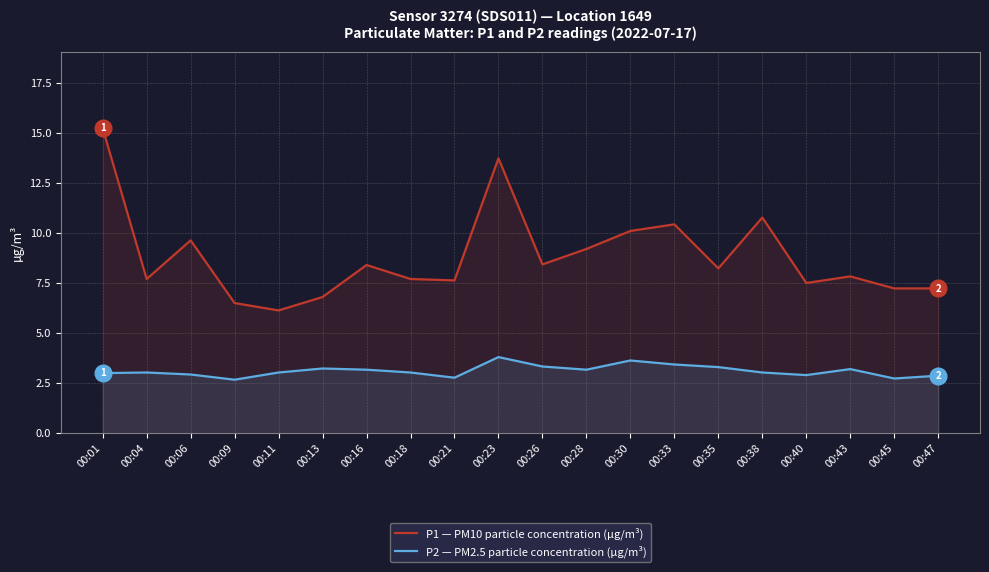

What is the total value across all series at 00:09?

9.2